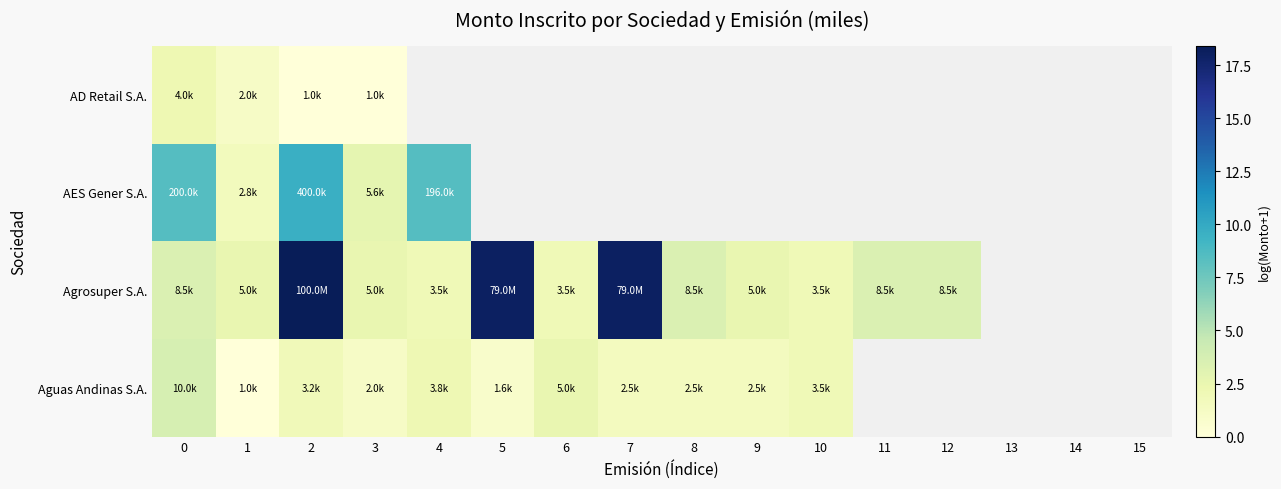

How many series are shown in this chart?

4